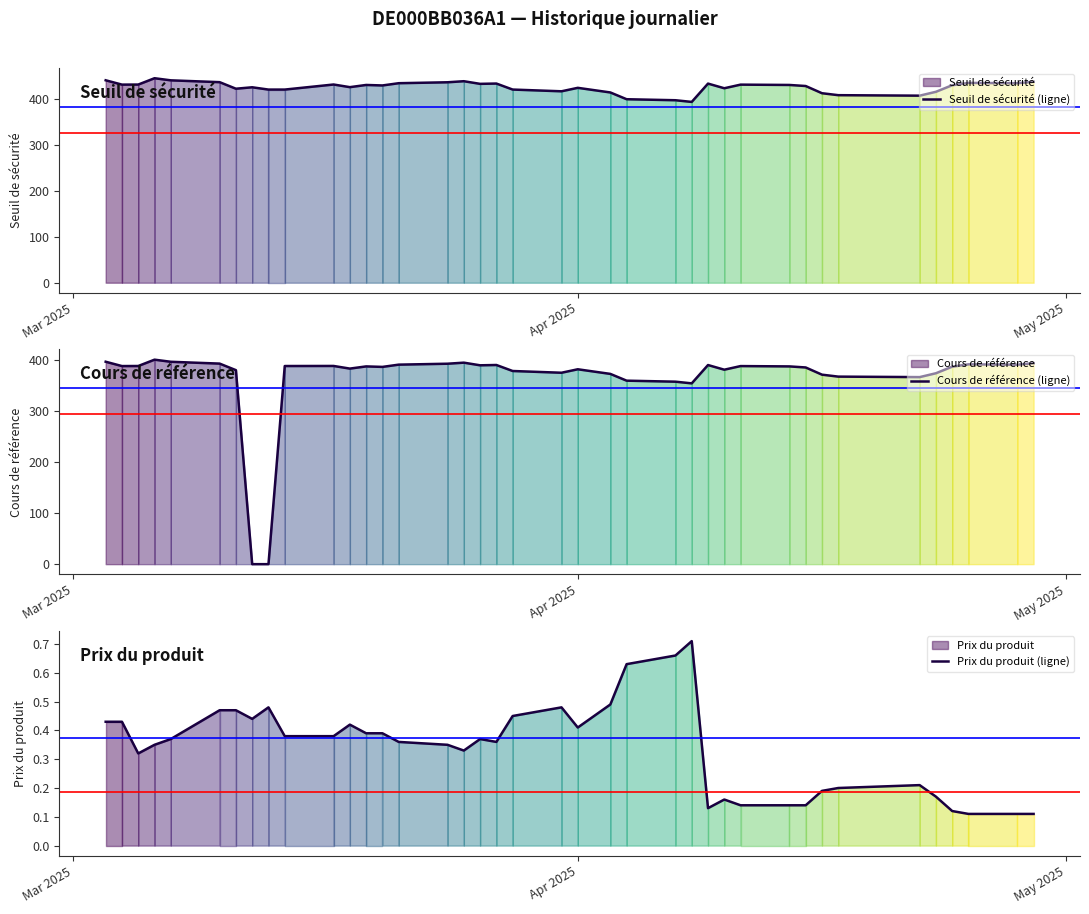

What is the lowest value of the Seuil de sécurité (ligne) series?

393.6